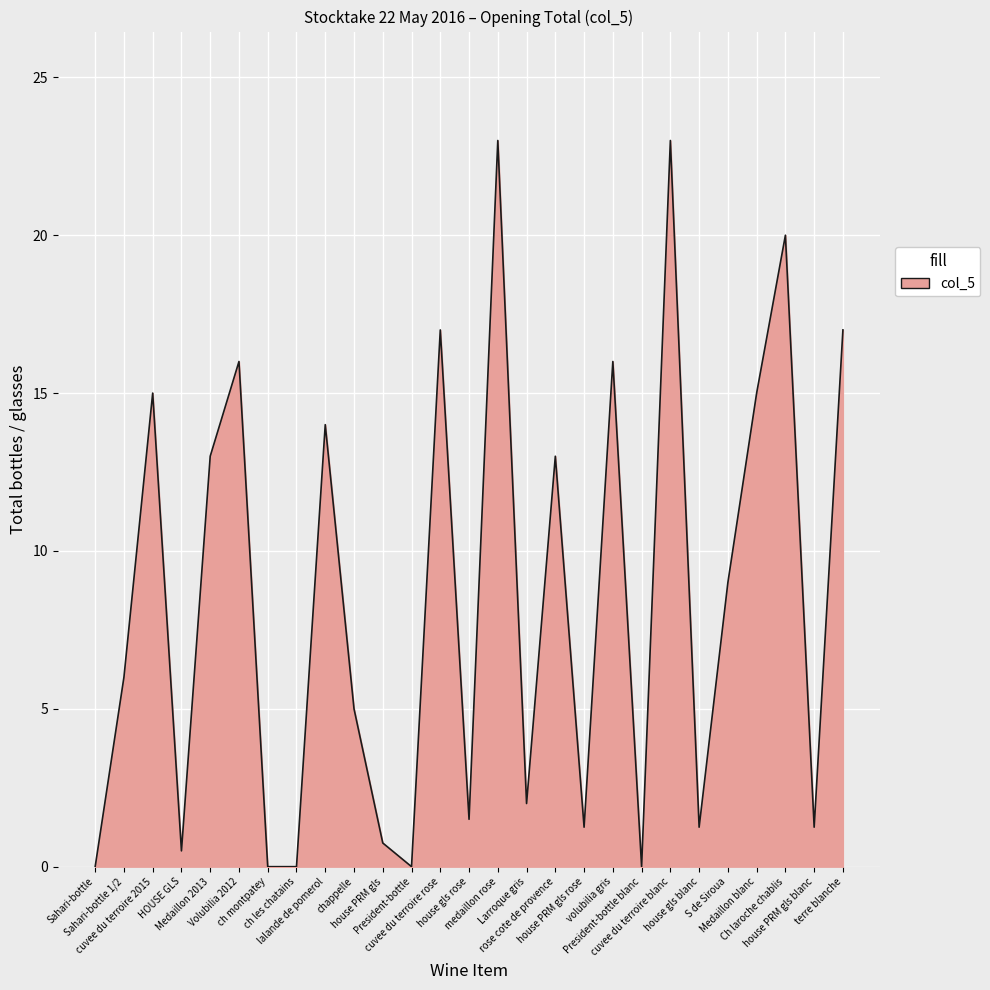

What position from the left is HOUSE GLS?

4